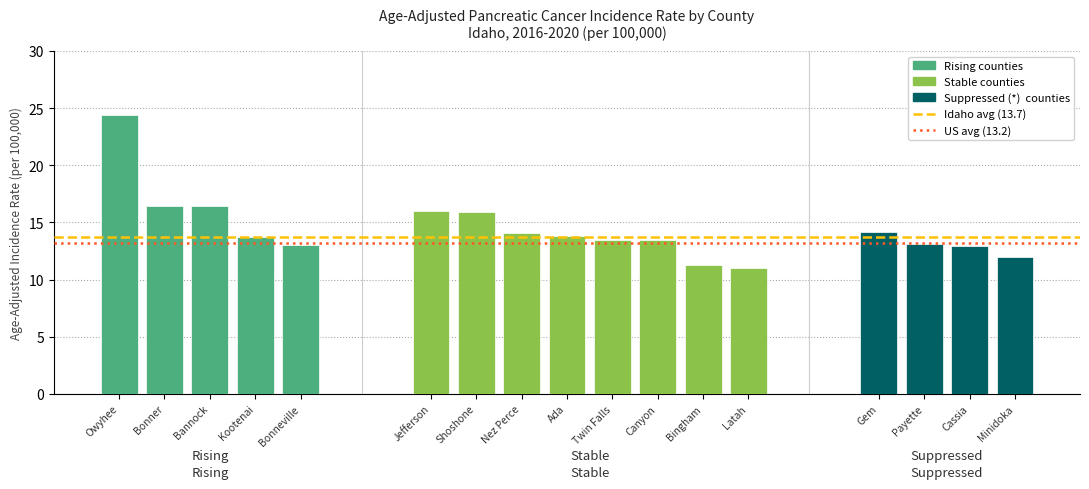

What value does the data have at Cassia?

12.9